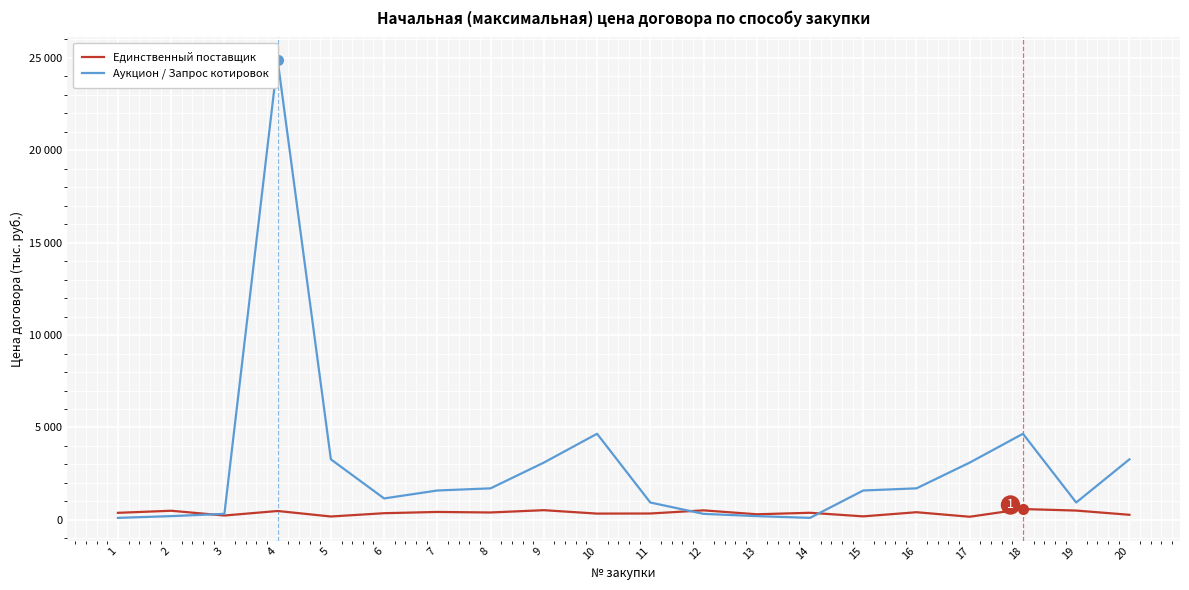

Which has a higher value, 12 or 11?

12